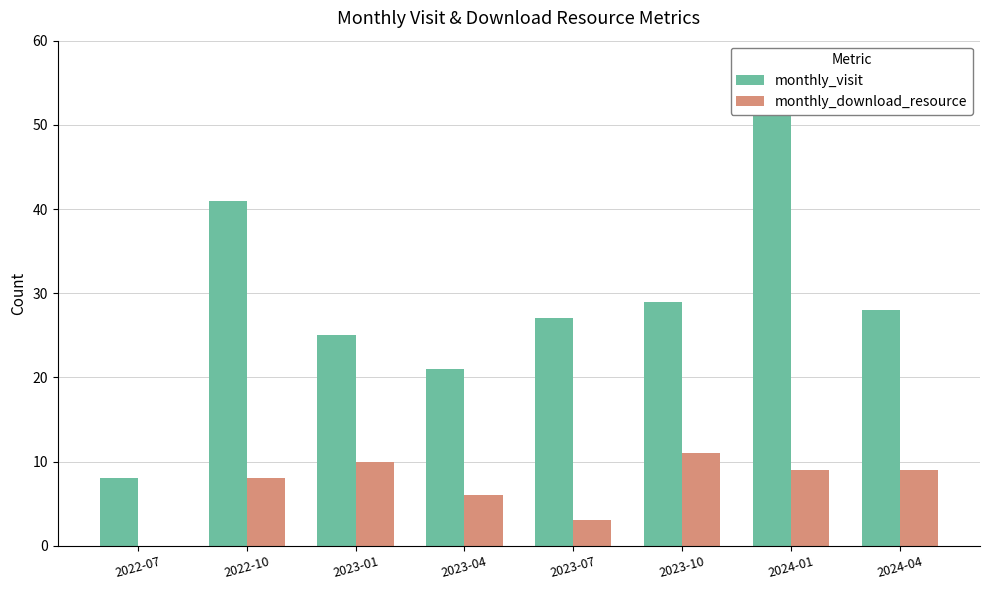

Count the number of data series in this chart.

2